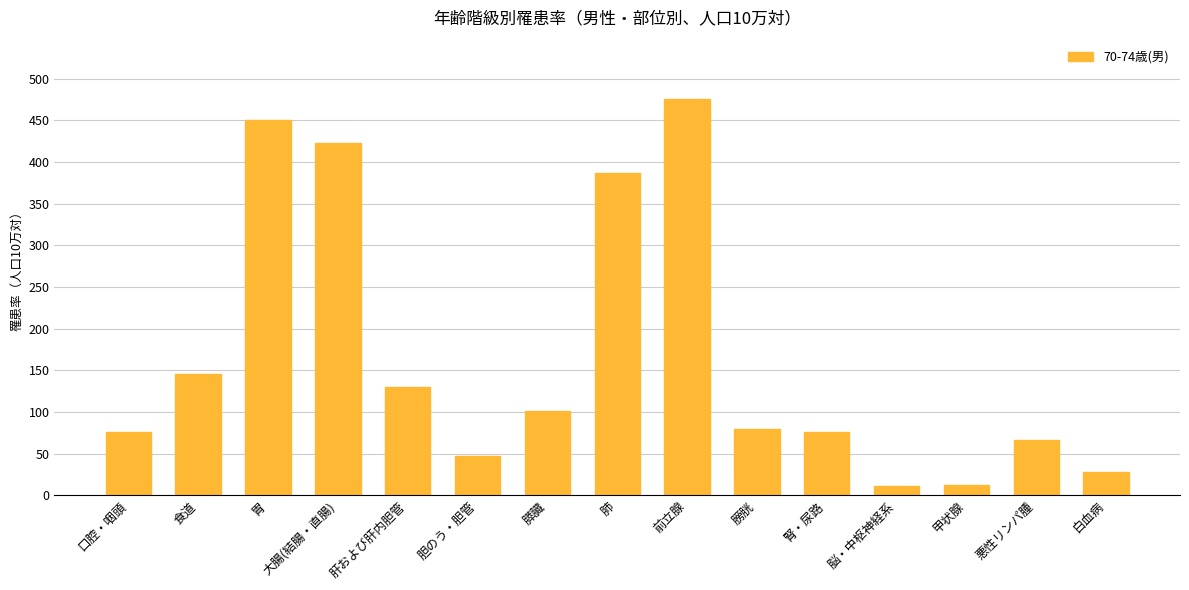

At which label is the value closest to 243?

食道